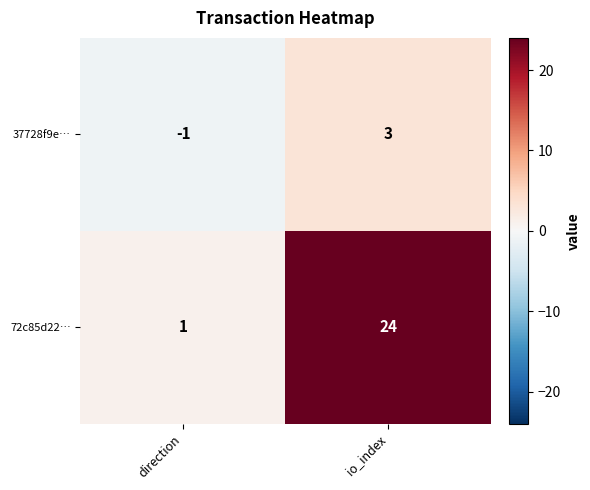

Which series changed the most between direction and io_index?

72c85d22…